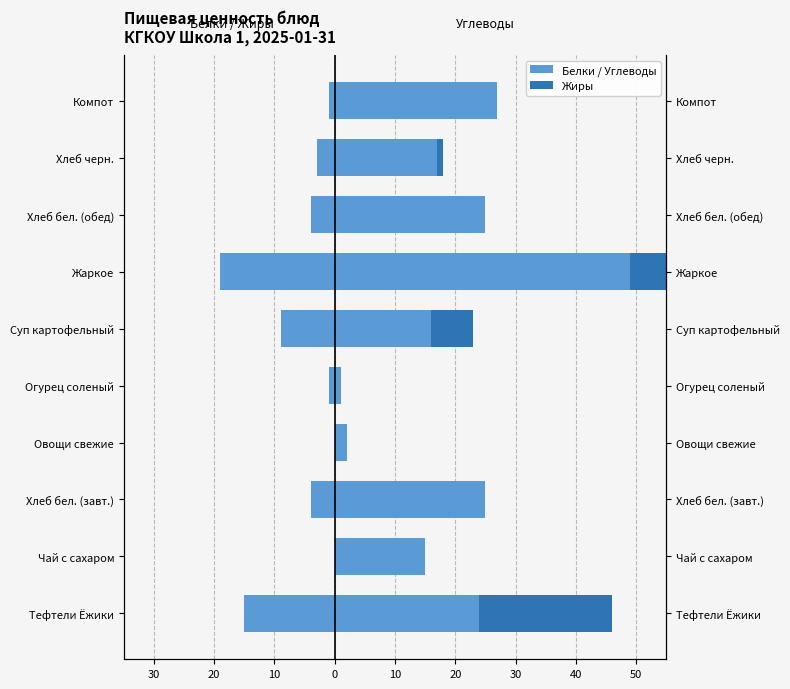

Rank the series by their average value, from lowest to highest.

Белки, Жиры, Углеводы